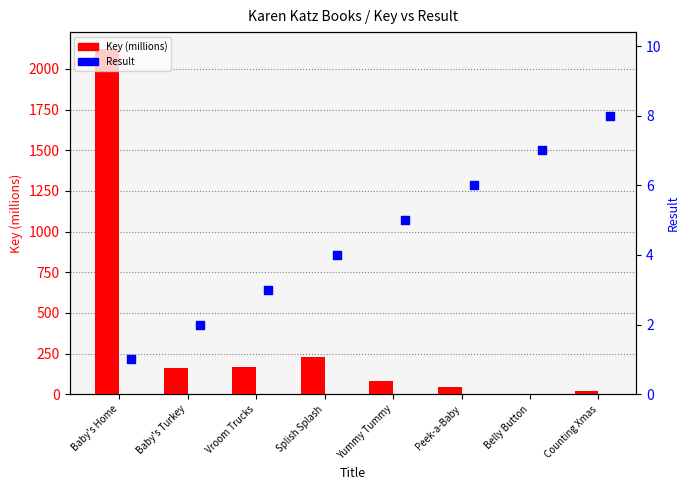

Which series has the widest spread of Y values?

Key (millions)